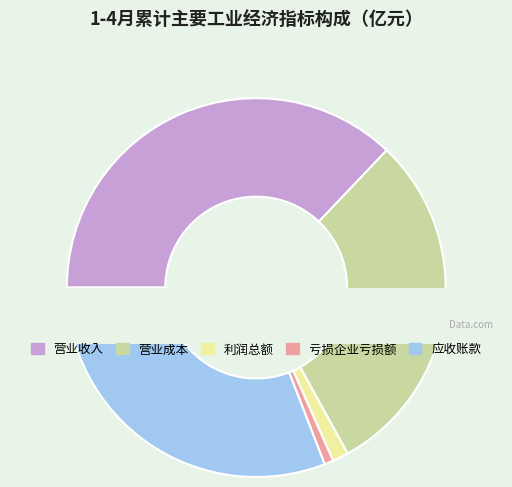

To the nearest percent, what is the difference between the largest and smallest slice percentages?

36%